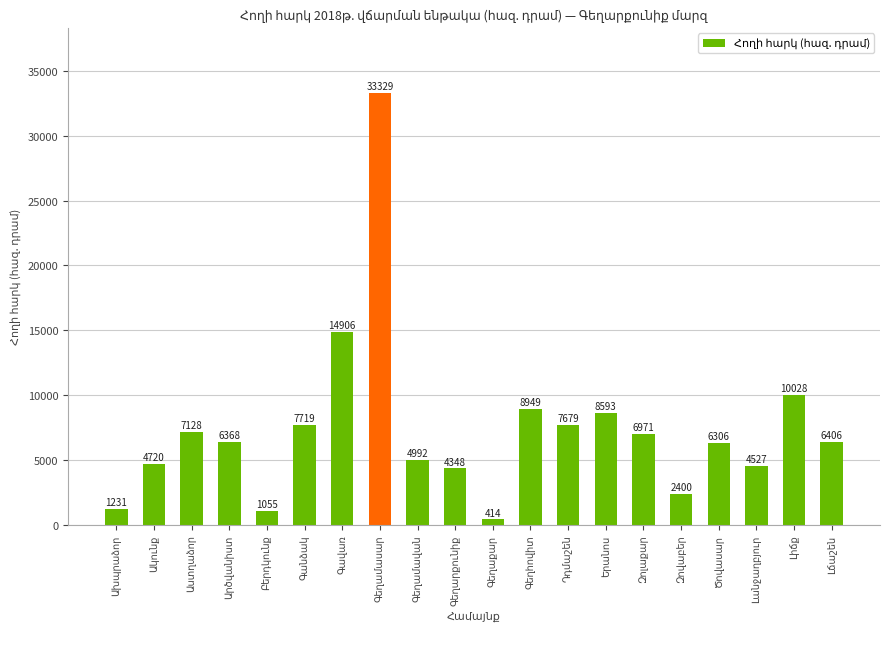

Count the number of data series in this chart.

1